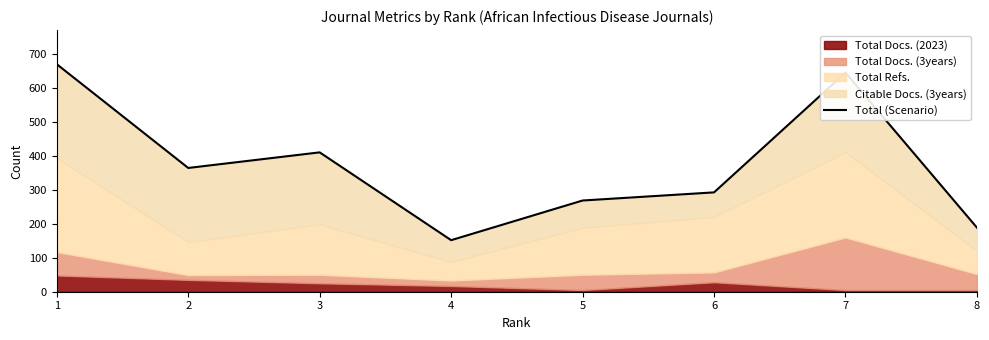

What is the difference between the maximum and minimum values?

519